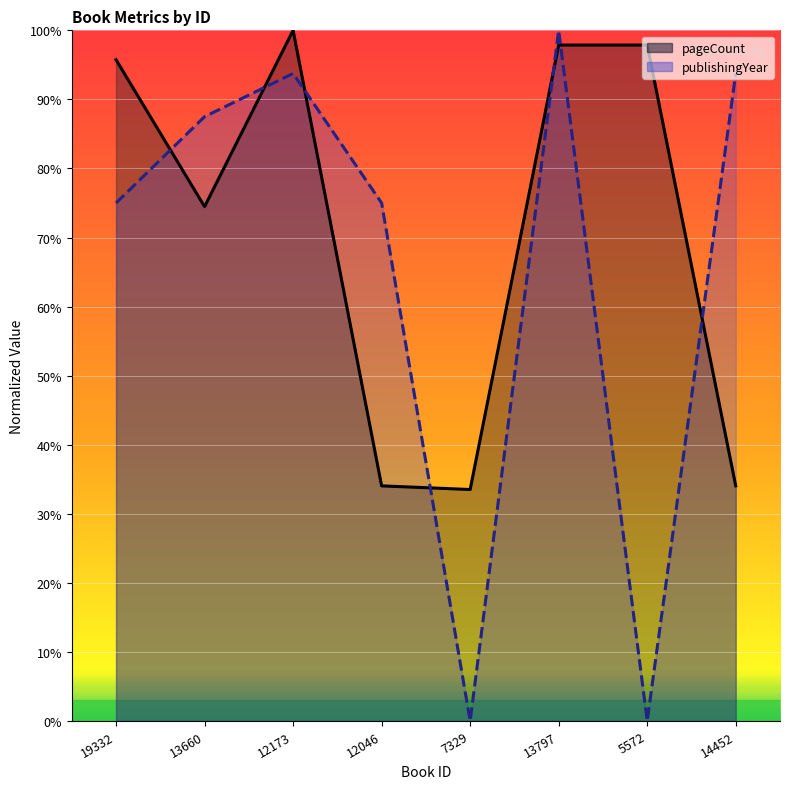

What is the total value across all series at 13660?

162.0